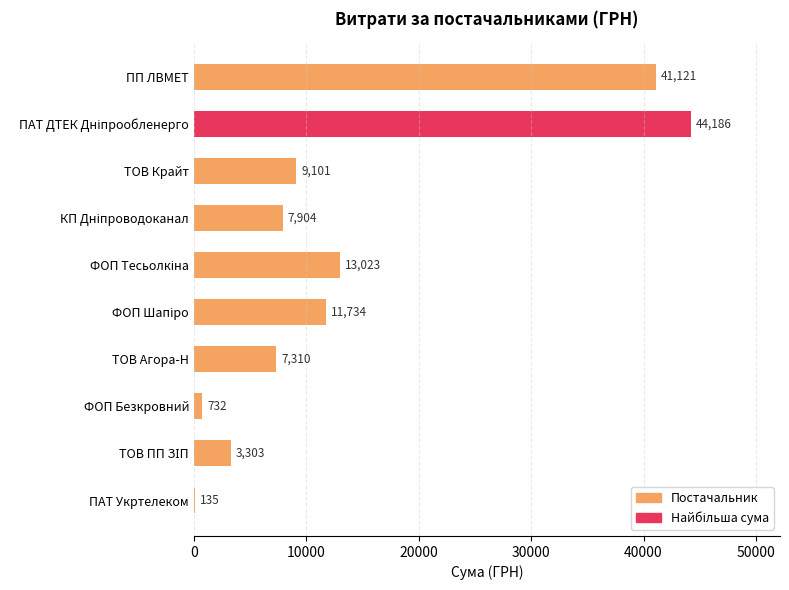

Does the chart contain stacked bars?

No